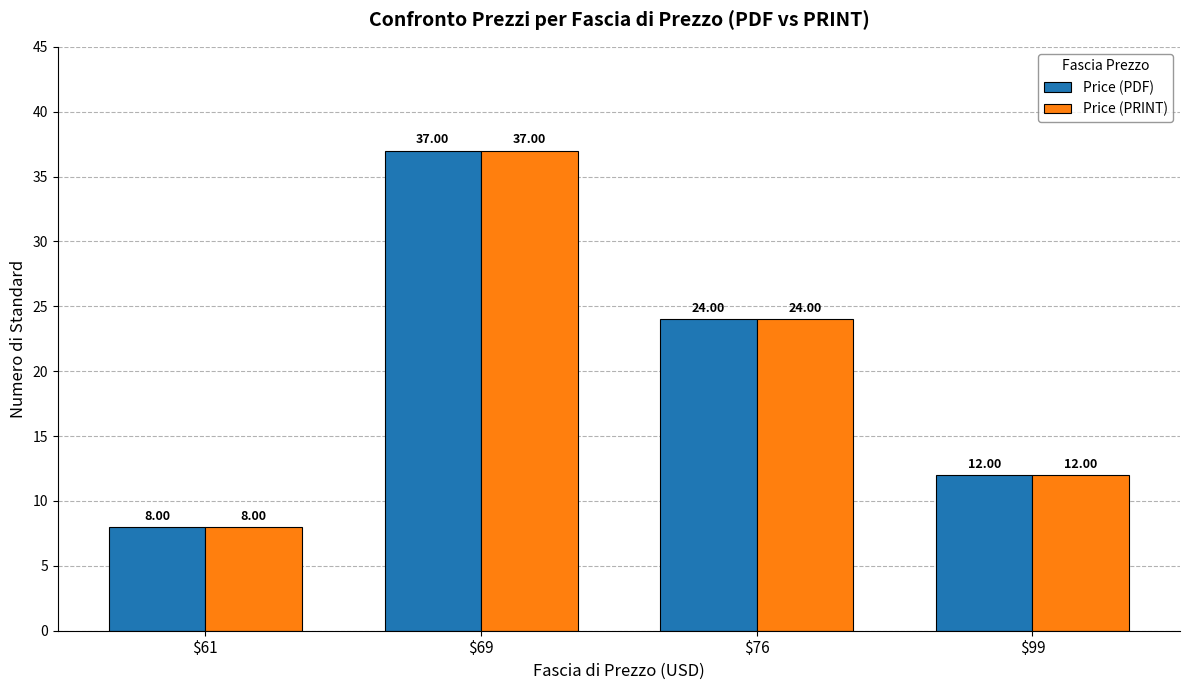

Rank the categories by Price (PRINT) value from lowest to highest.

$61, $99, $76, $69